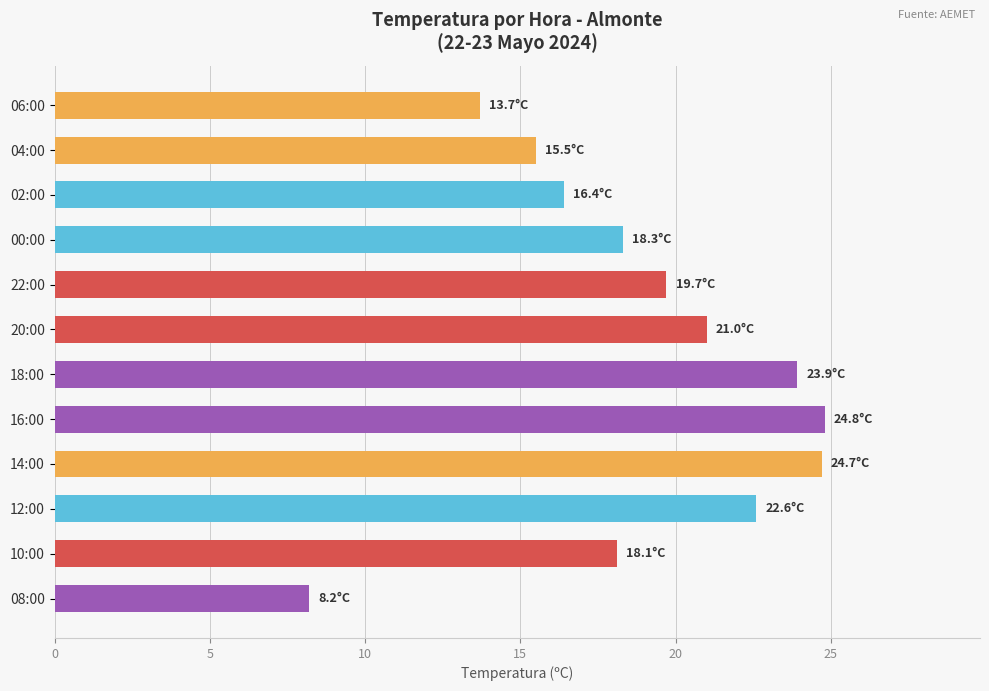

What is the difference between the maximum and second lowest values?

11.1